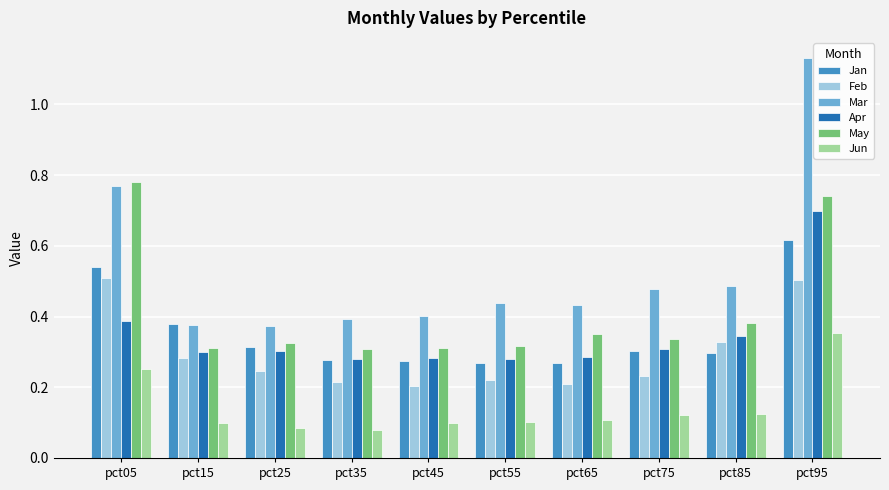

Which series has the largest range (max minus min)?

Mar